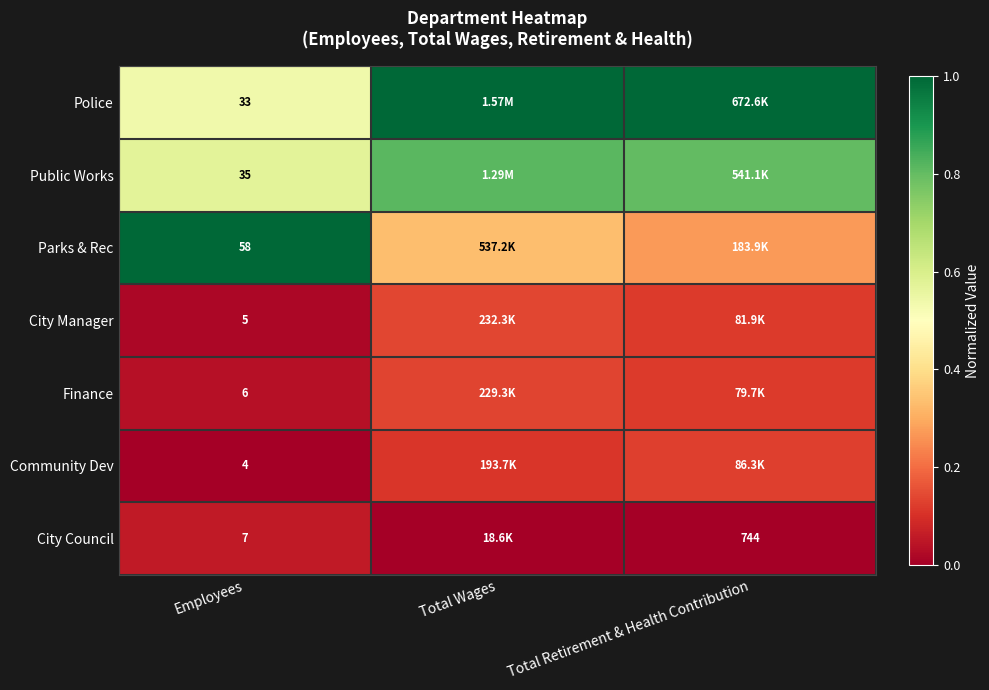

What is the spread (max minus min) of values at Employees?

54.0